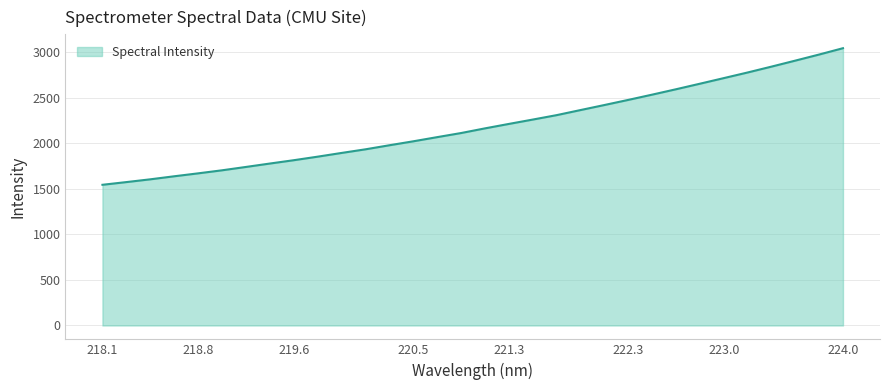

What is the smallest value displayed?

1544.2